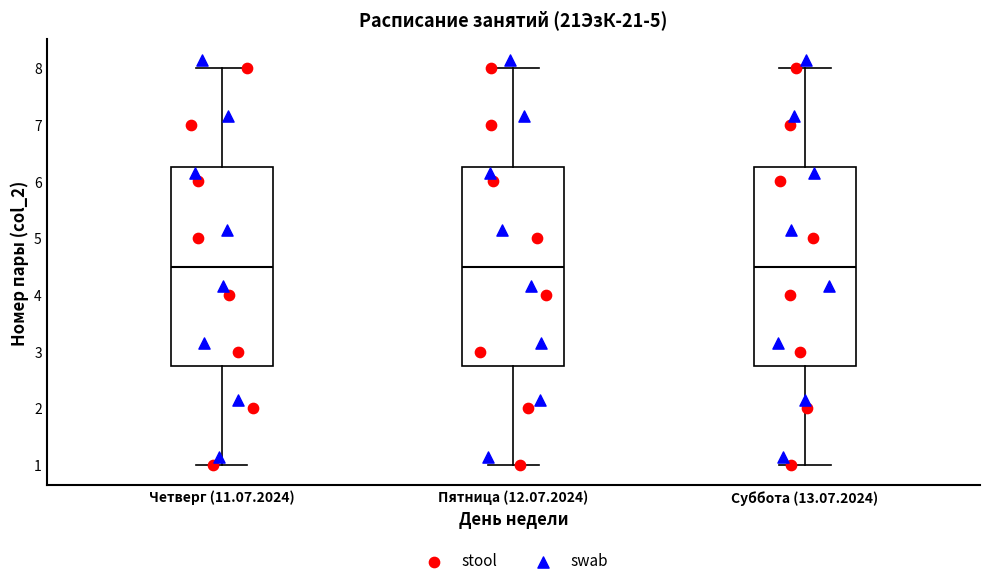

Reading left to right, read every box against the y-axis: the position of its median line, the range the box covers, and the ends of its whiskers. The values are not printed on the chart, so give them approximately, as read against the axis.

Четверг (11.07.2024): median 4.5, box 2.8 to 6.3, whiskers 1.0 to 8.0
Пятница (12.07.2024): median 4.5, box 2.8 to 6.3, whiskers 1.0 to 8.0
Суббота (13.07.2024): median 4.5, box 2.8 to 6.3, whiskers 1.0 to 8.0